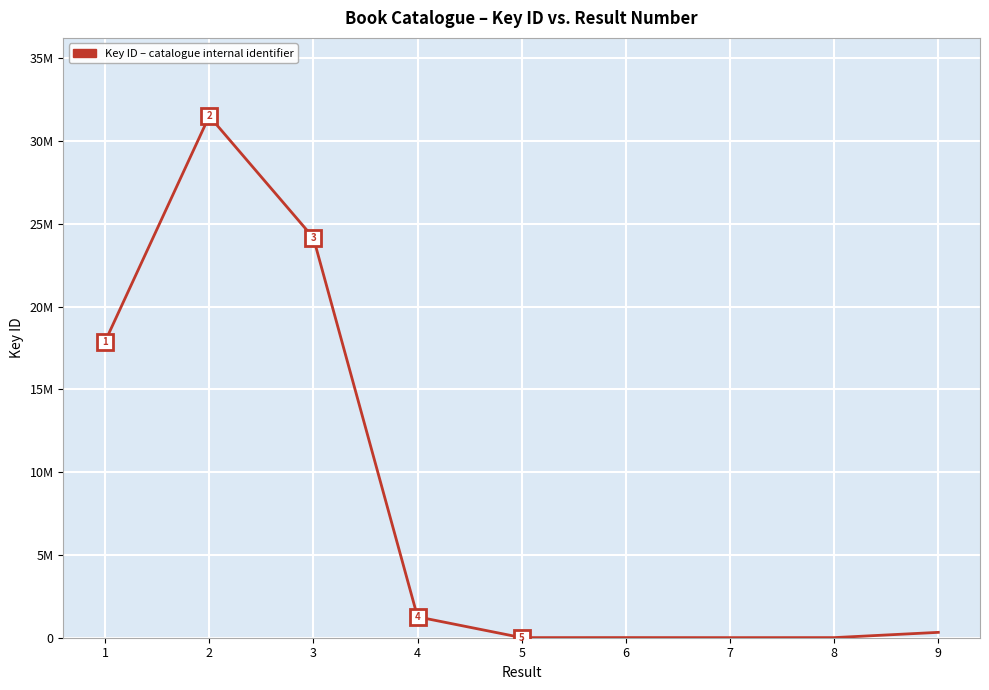

What is the change in value from 4 to 9?

-936843